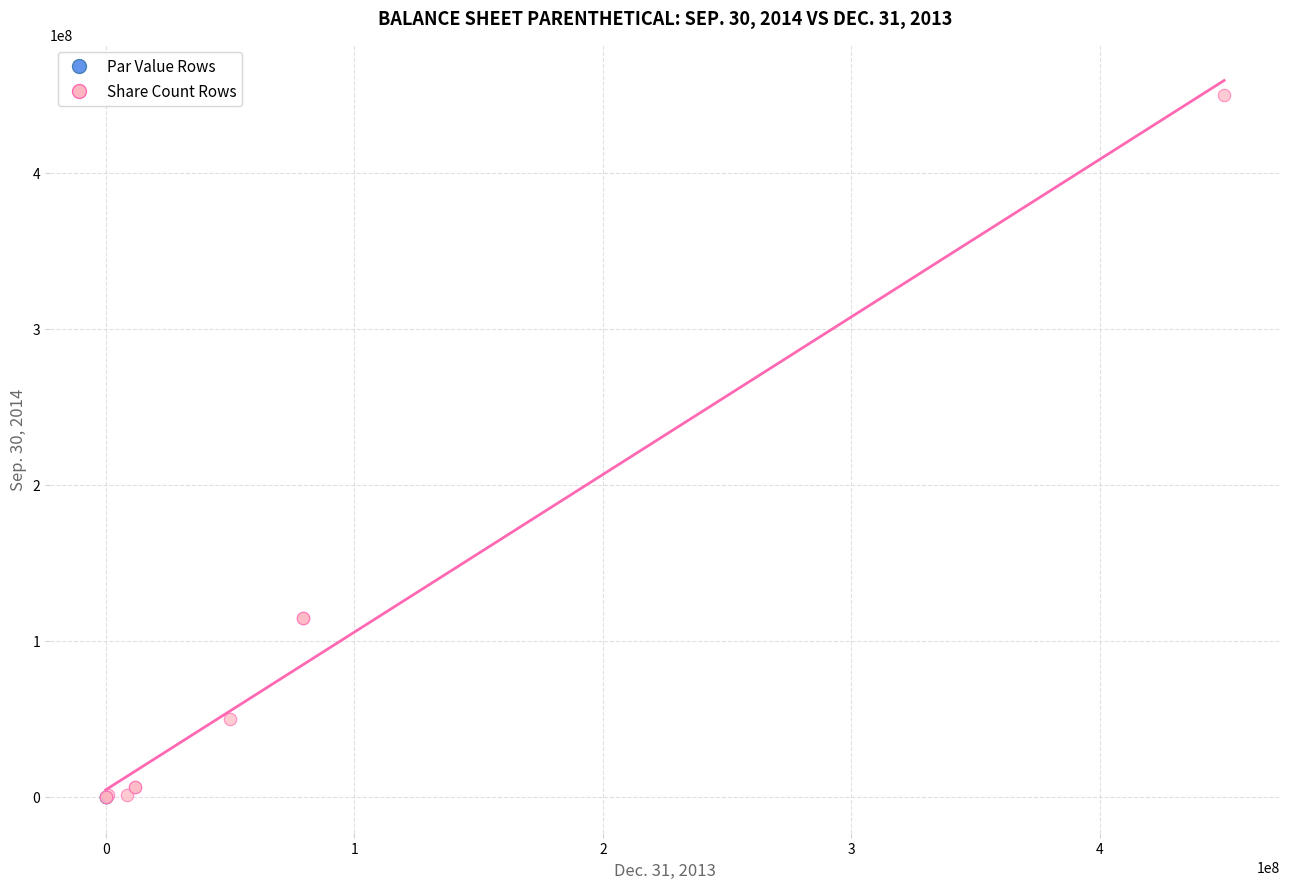

Which series contains the highest Y value?

Share Count Rows